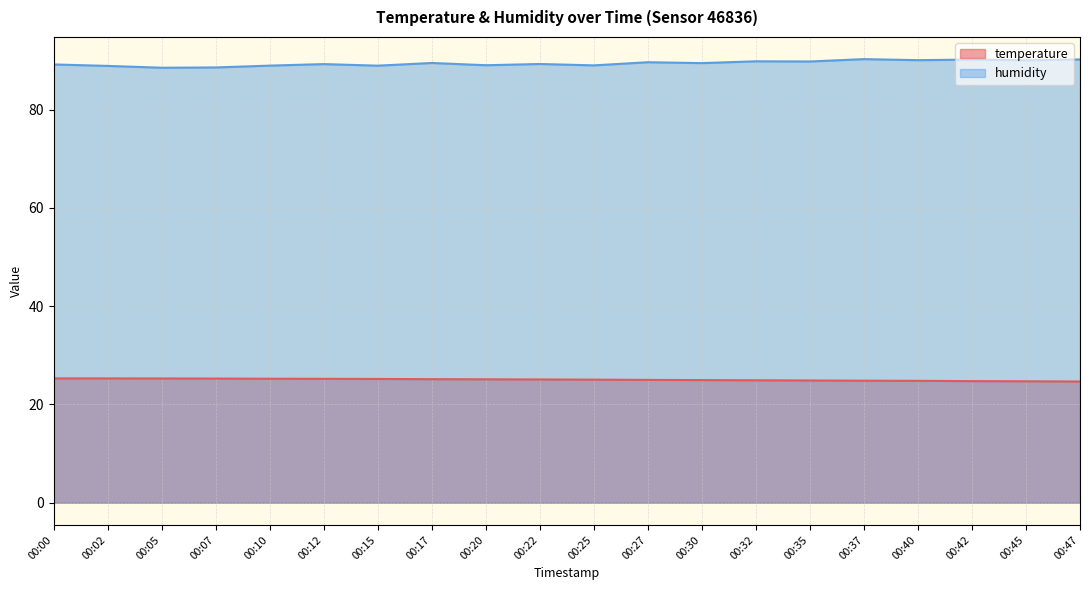

What is the value of the humidity point at the 7th from the left?

88.9